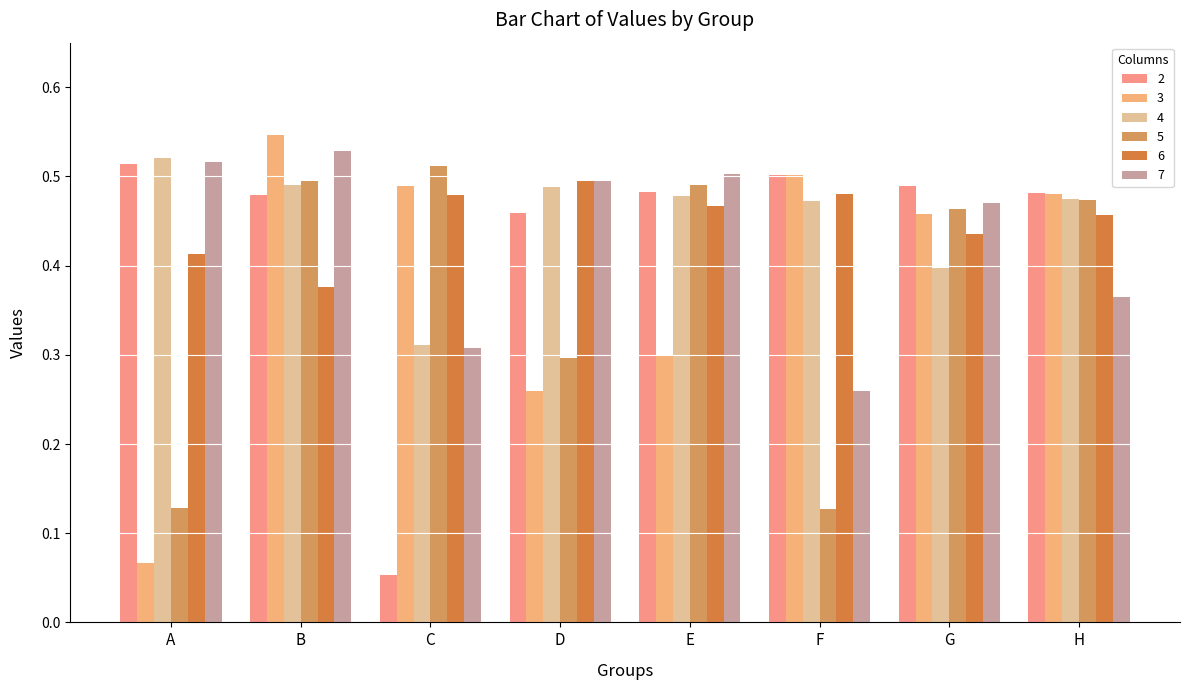

The value of 2 at H is 0.8. True or false?

False